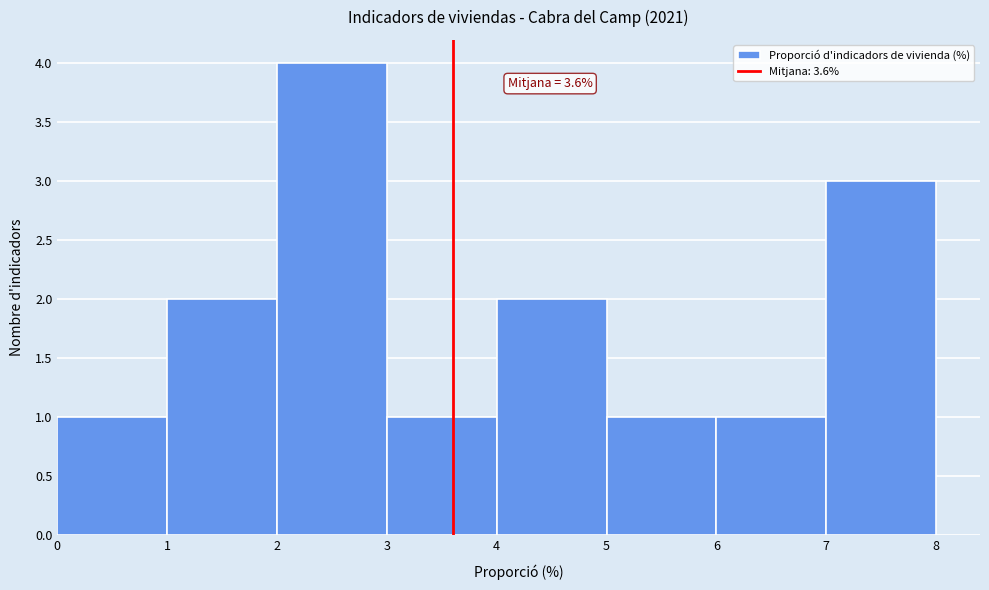

Which range on the x-axis has the tallest bar?

2 to 3